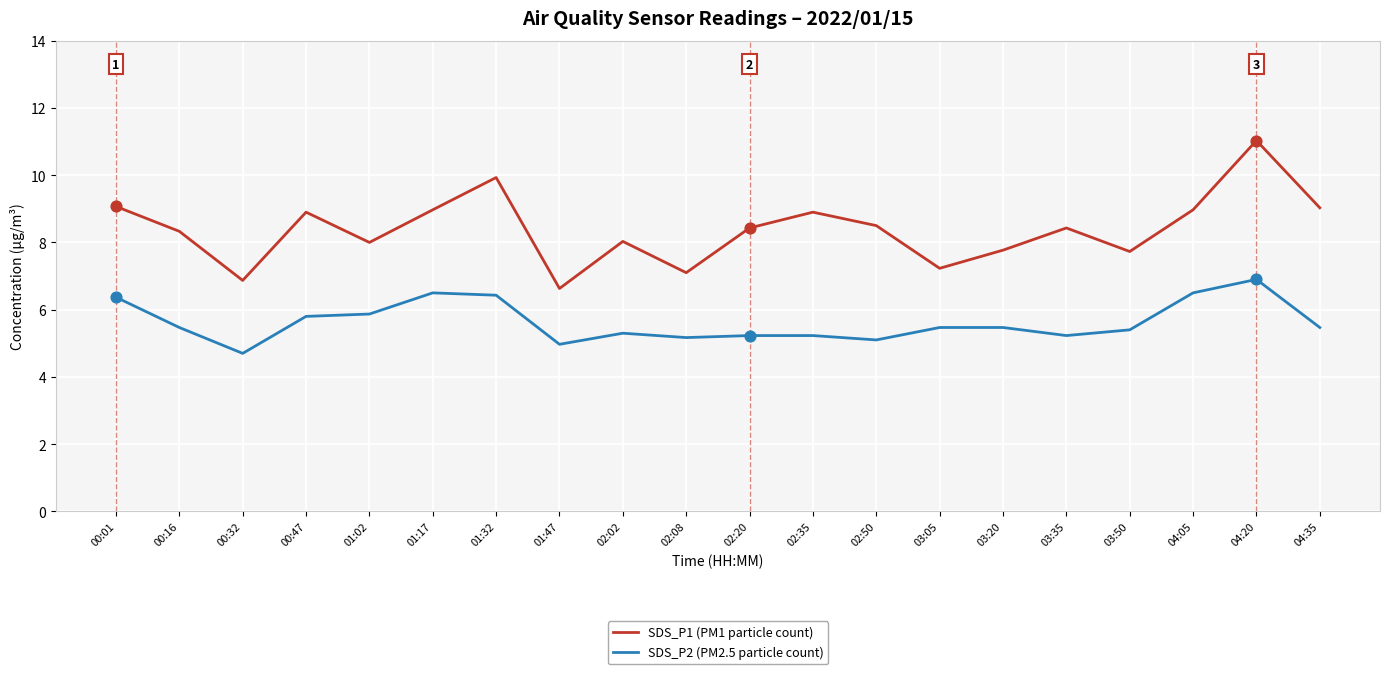

What is the total value across all series at 01:47?

11.6